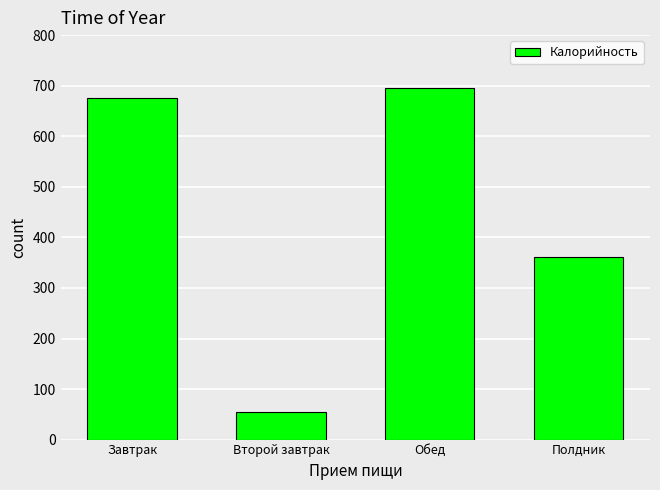

Approximately how many times larger is the value at Второй завтрак compared to Обед?

0.1